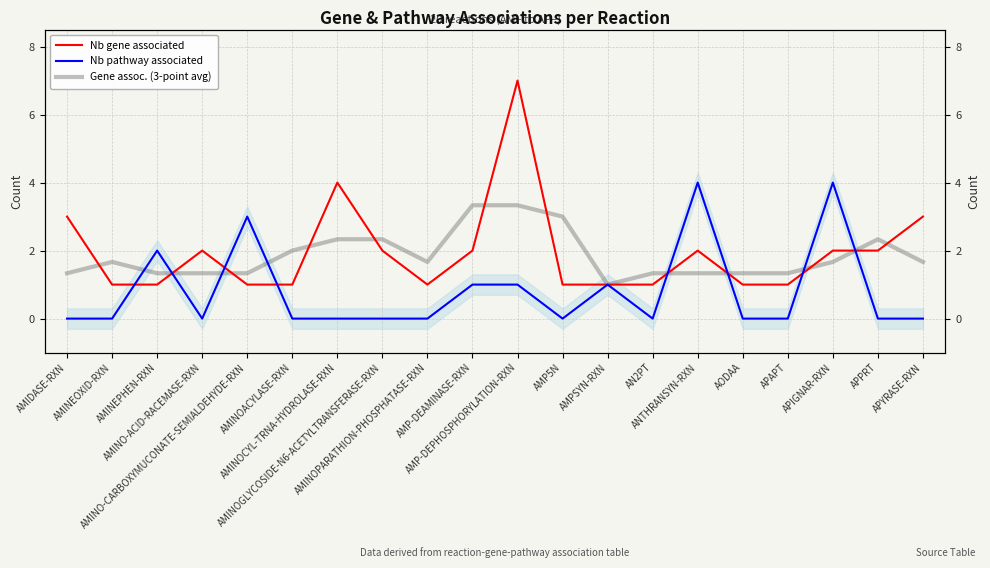

What is the label of the 18th point from the left?

APIGNAR-RXN